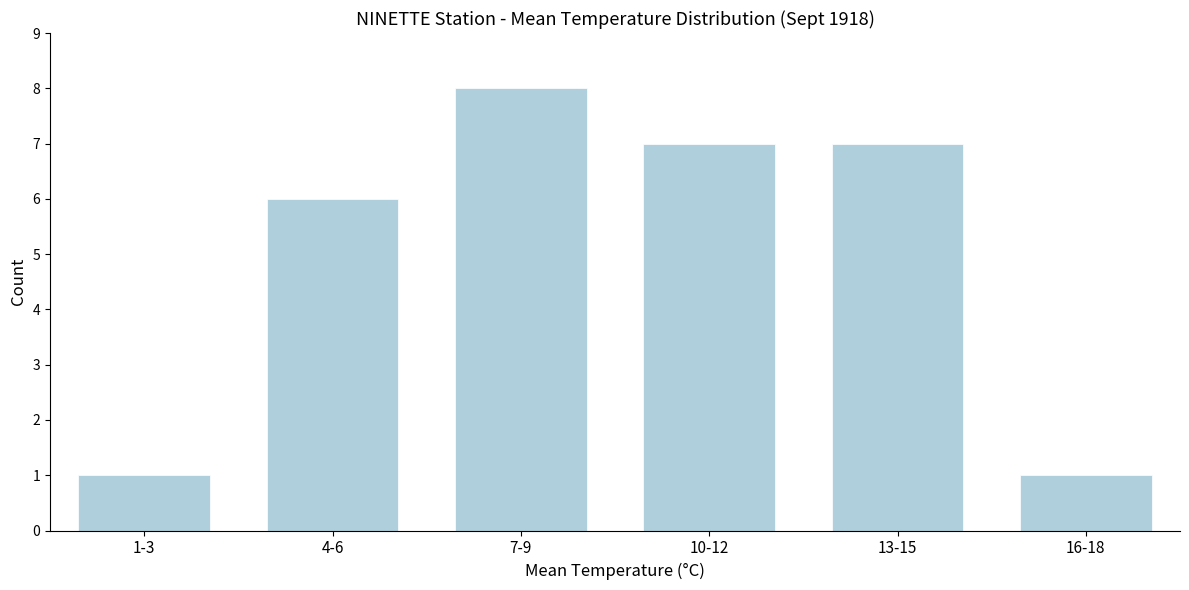

Reading left to right, list all the values displayed in this chart.

1	6	8	7	7	1